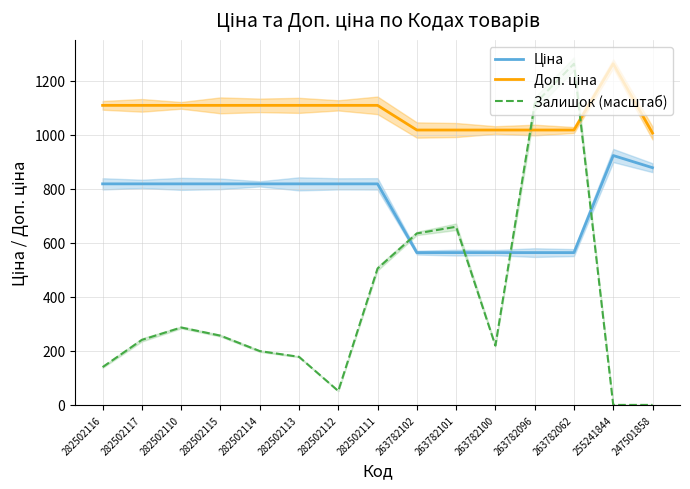

Reading right to left, what are all the values shown in this chart?

Ціна: 878.4	923.4	564.0	564.0	564.0	564.0	564.0	818.5	818.5	818.5	818.5	818.5	818.5	818.5	818.5
Доп. ціна: 1006.6	1263.2	1017.8	1017.8	1017.8	1017.8	1017.8	1109.2	1109.2	1109.2	1109.2	1109.2	1109.2	1109.2	1109.2
Залишок (масштаб): 0.0	0.0	1263.2	1114.3	219.5	659.6	635.0	505.1	51.5	178.1	199.3	256.4	286.7	240.8	140.0